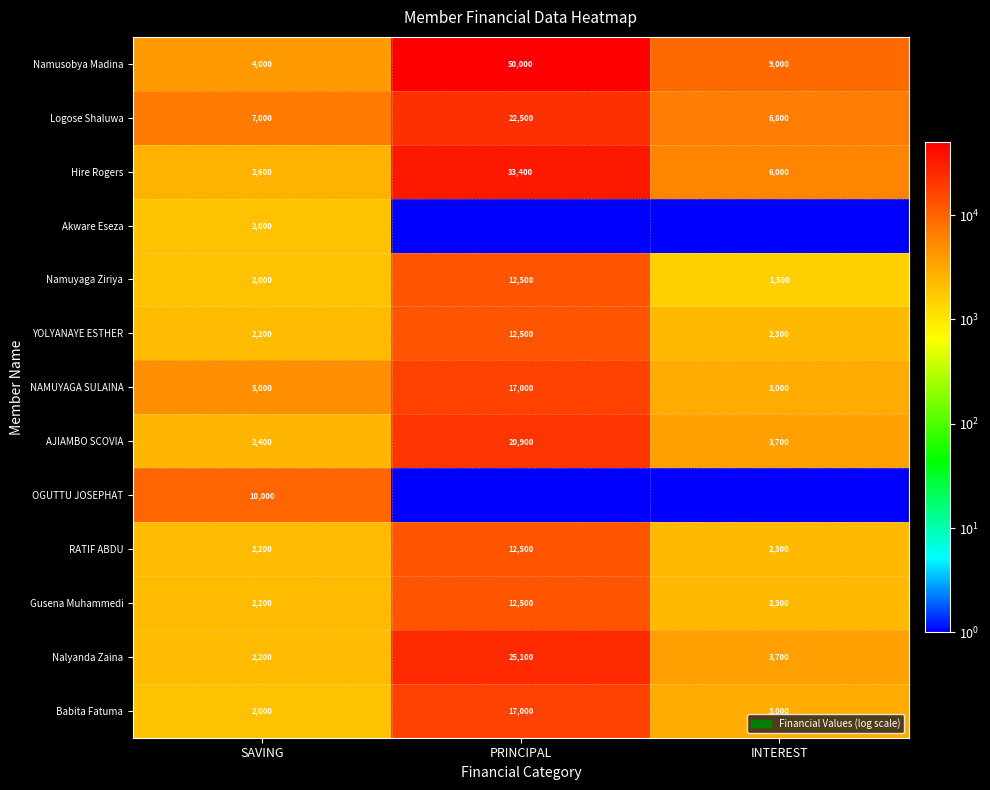

The NAMUYAGA SULAINA series shows 4270.4 at INTEREST. True or false?

False